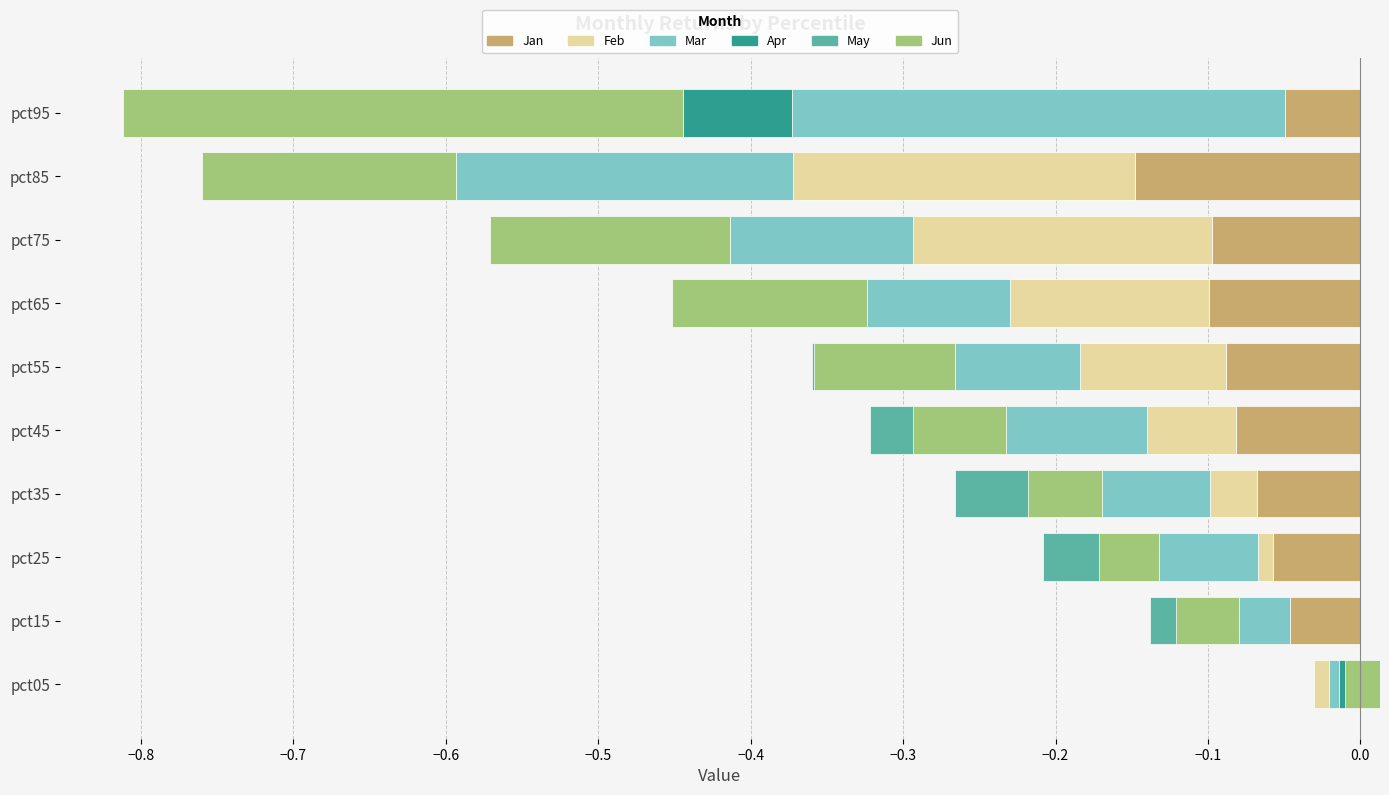

The Feb series shows 0.0 at pct95. True or false?

True